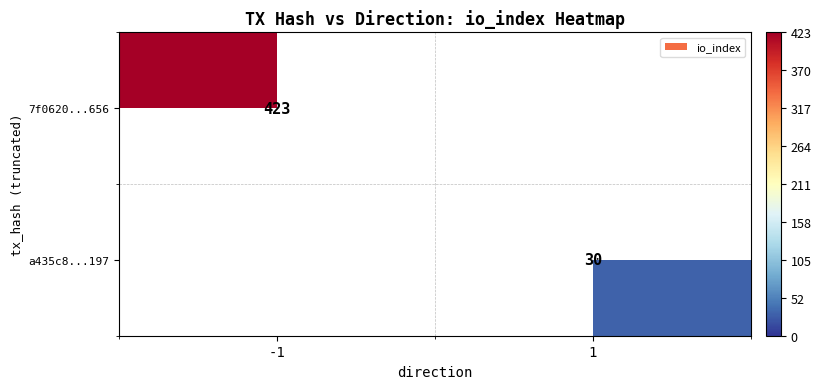

At how many categories does at least one series exceed 303?

1